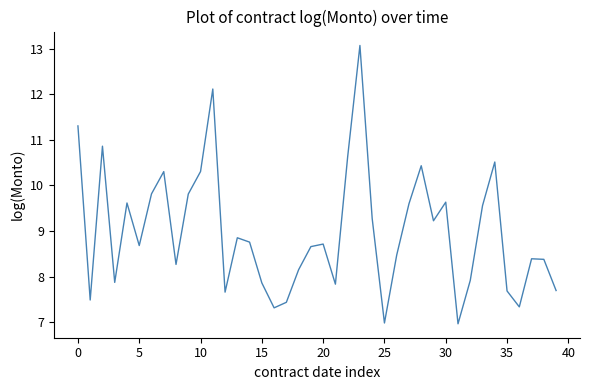

What is the difference between the maximum and minimum values?

6.1